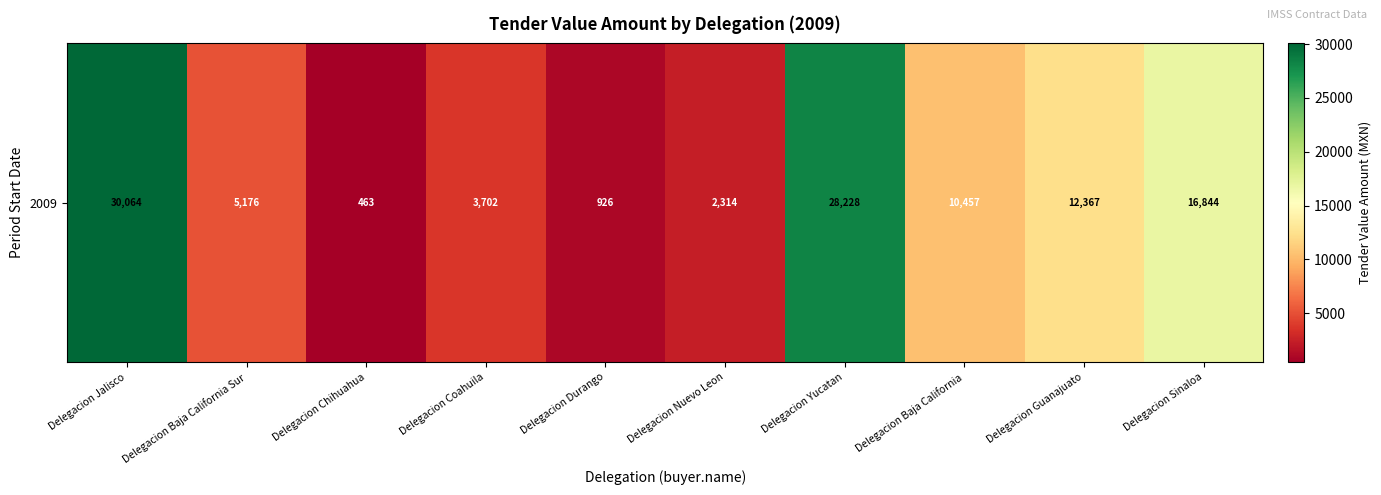

What is the sum of all values?

110541.1